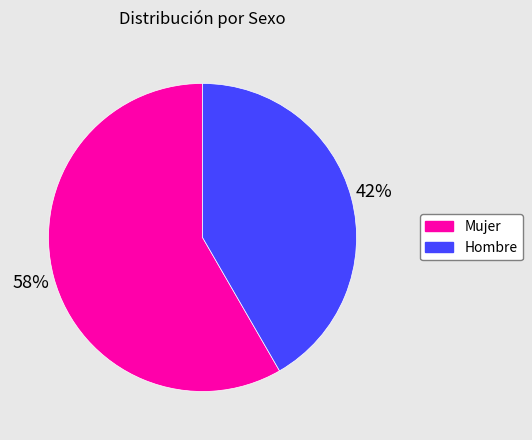

Rank the categories by value from highest to lowest.

Mujer, Hombre